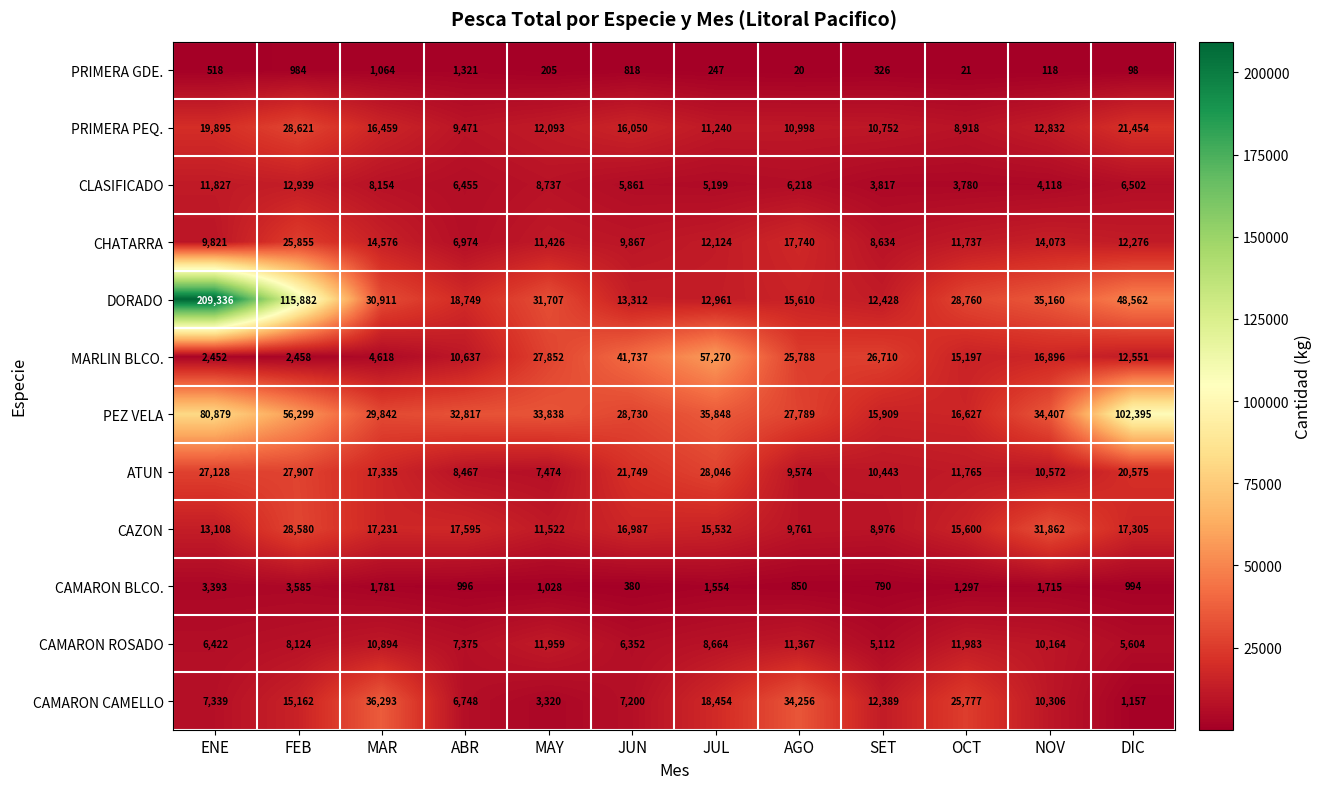

What is the difference between the maximum and second lowest values in the PRIMERA GDE. series?

1300